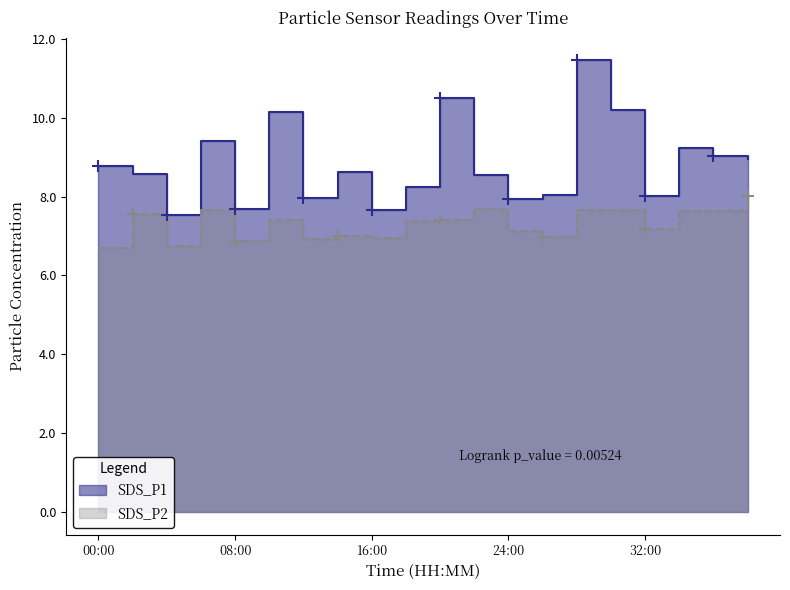

What value does the SDS_P1 series have at 34:00?

9.2